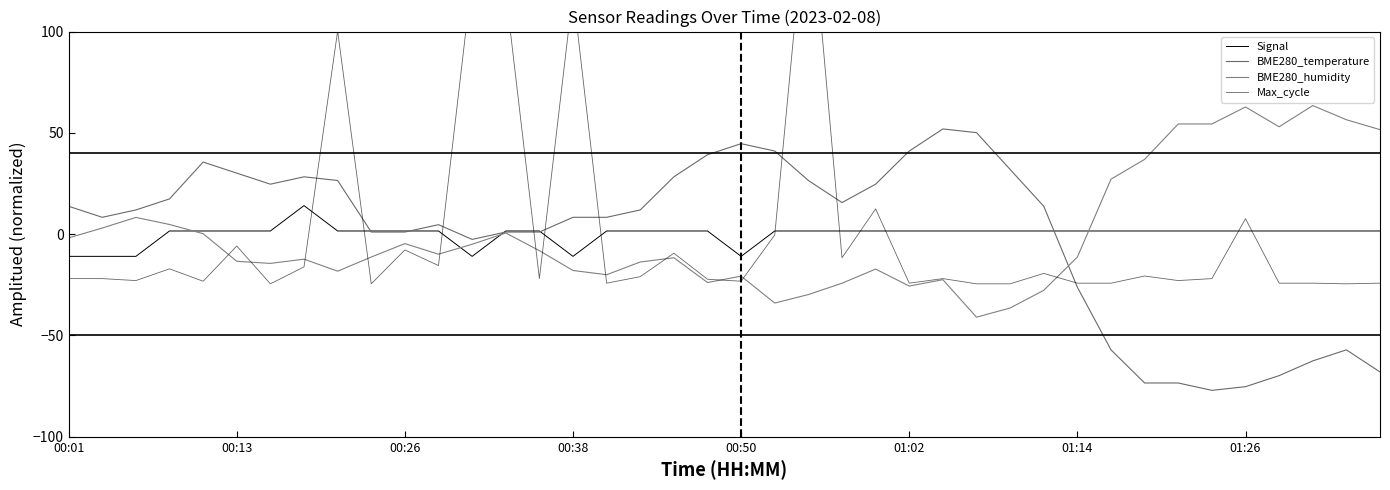

Which series has the largest range (max minus min)?

Max_cycle